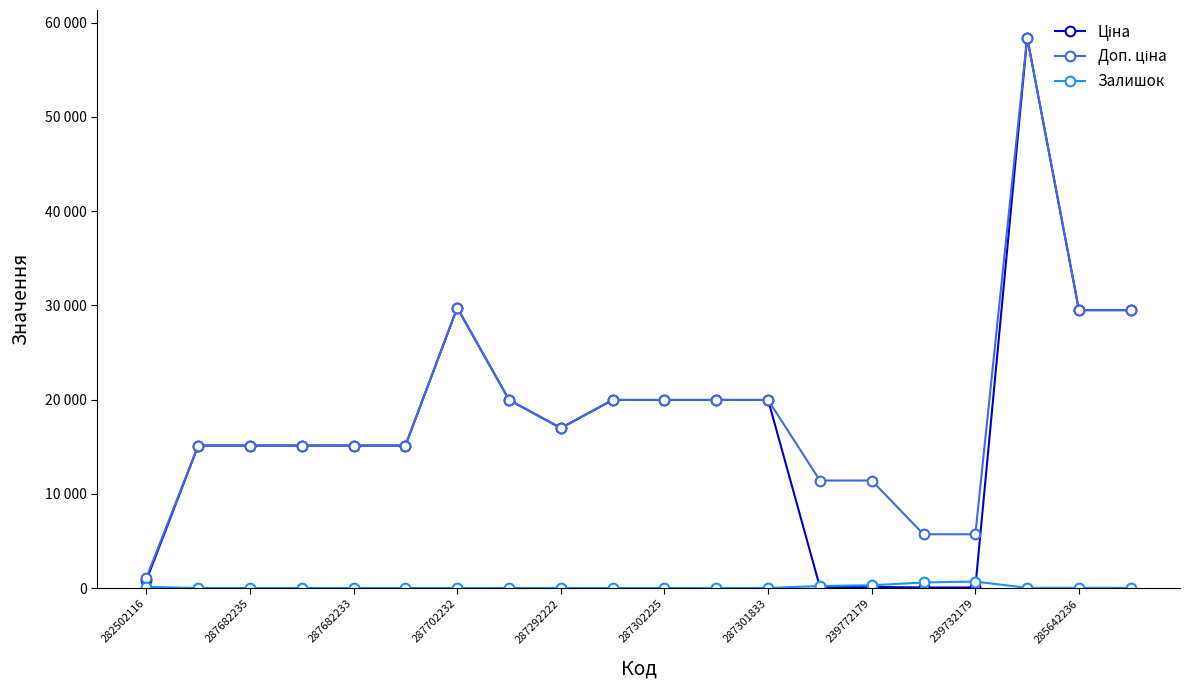

Is this an area chart (filled region under the line)?

No